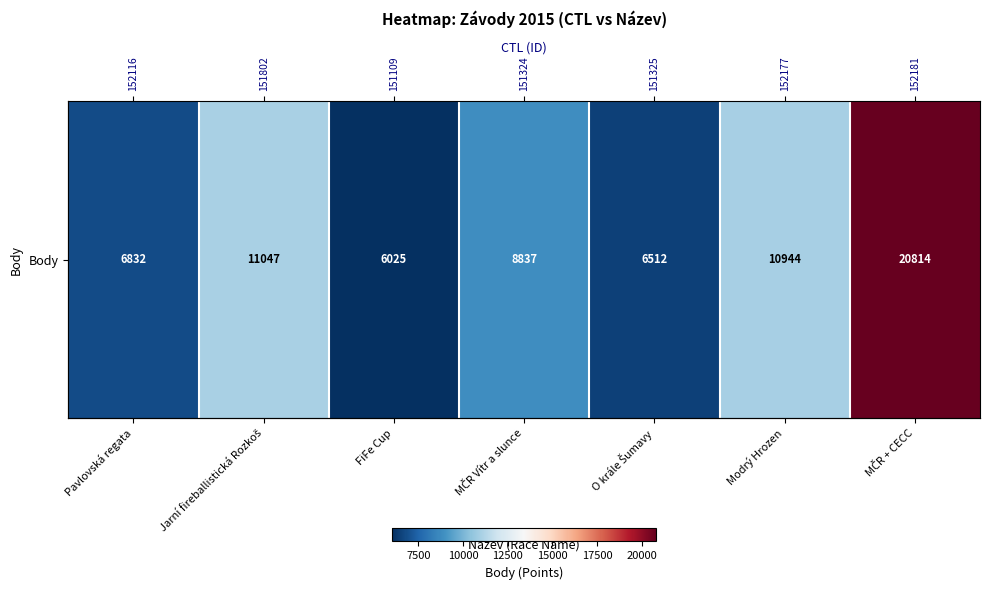

What is the ratio of the value at Jarní fireballistická Rozkoš to the value at FiFe Cup?

1.8